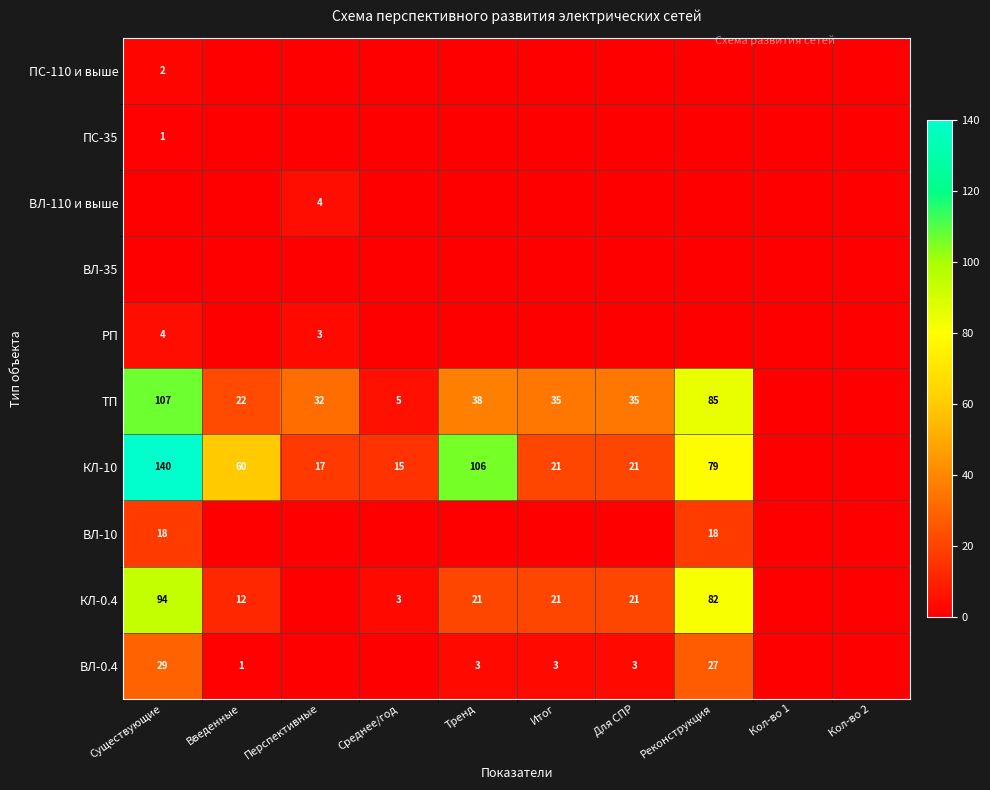

Is the value of ВЛ-0.4 at Введенные greater than the value of КЛ-0.4 at Введенные?

No